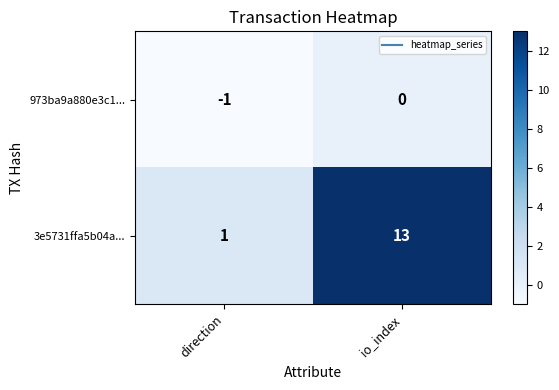

What is the difference between the maximum and minimum values in the 3e5731ffa5b04a... series?

12